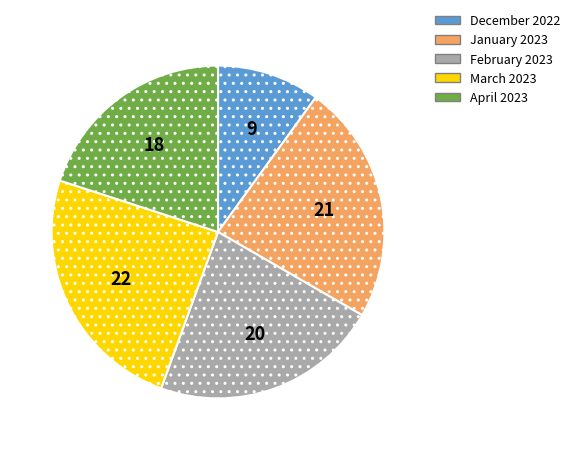

The February 2023 slice represents 22% of the pie. True or false?

True